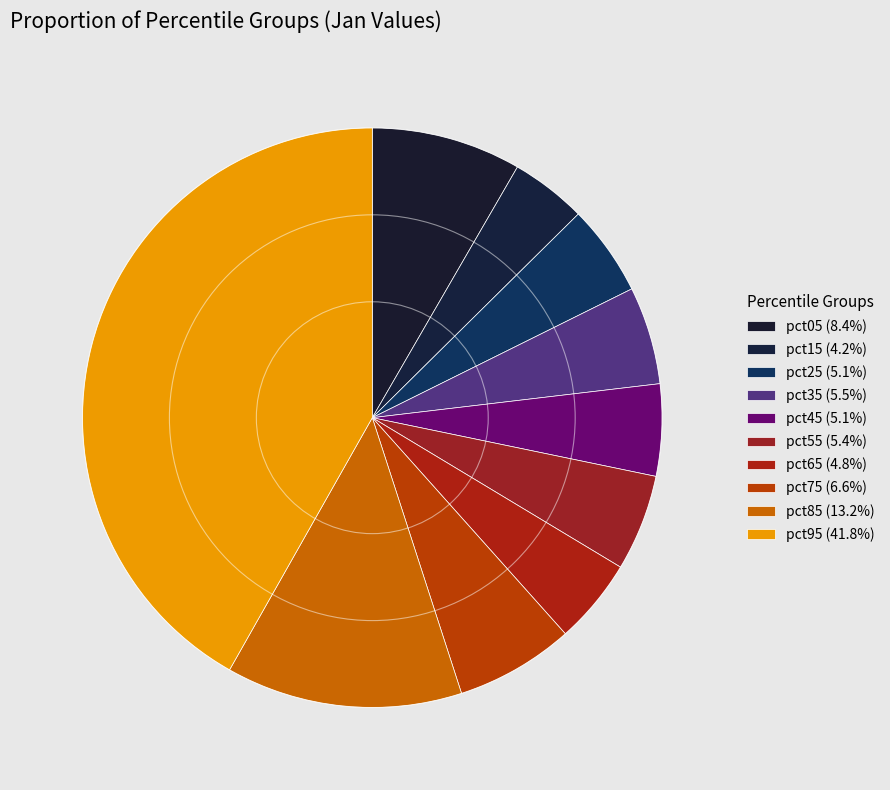

To the nearest percent, what percentage of the pie is pct15?

4%